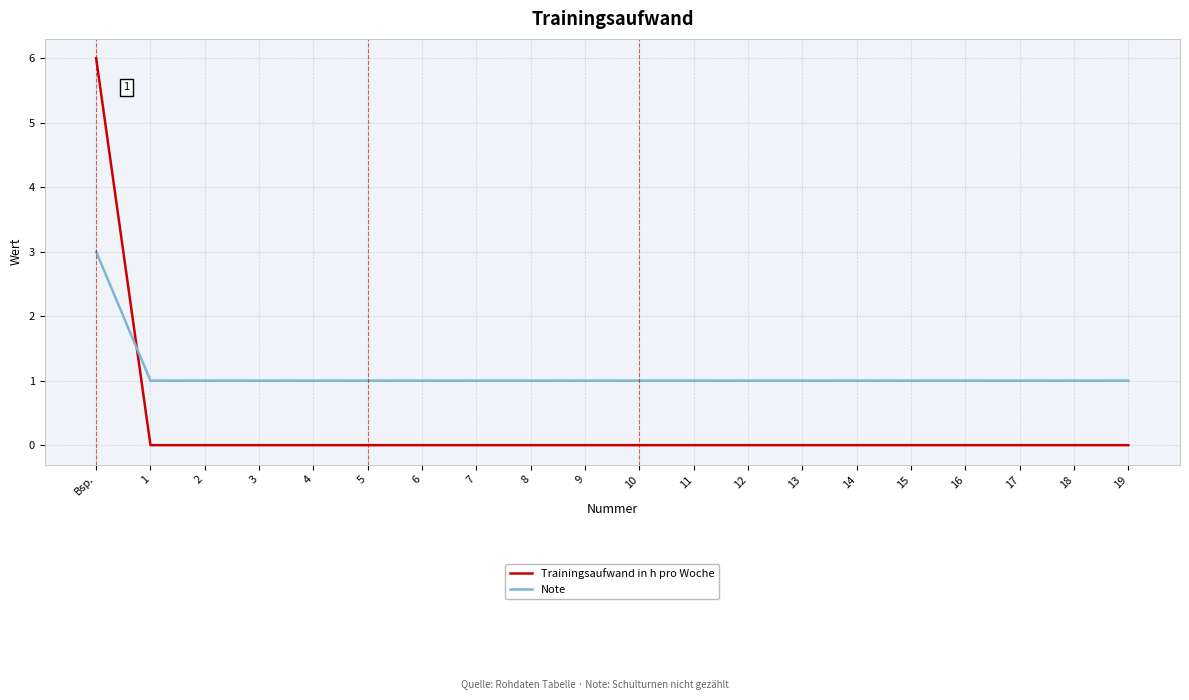

The Trainingsaufwand in h pro Woche series shows 0 at 8. True or false?

True